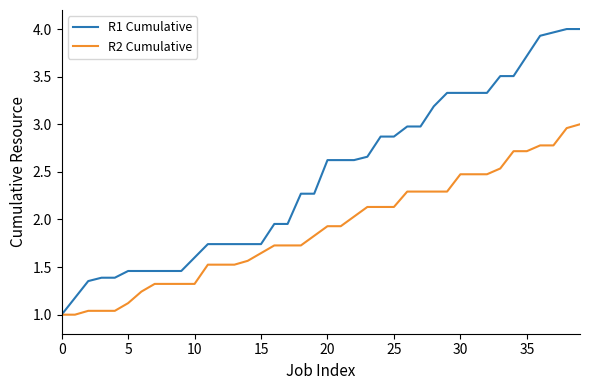

Which series has the largest total across all categories?

R1 Cumulative